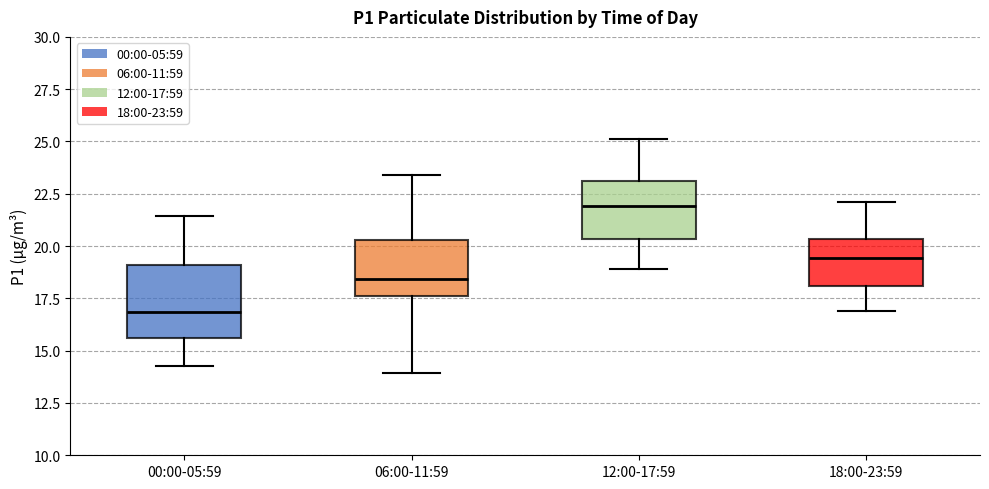

Reading left to right, transcribe this box plot: for each box, give where its median line is, the range the box spans, and where its two whiskers end, as read against the y-axis. The values are not printed on the chart, so give them approximately, as read against the axis.

00:00-05:59: median 17.0, box 15.5 to 19.0, whiskers 14.5 to 21.5
06:00-11:59: median 18.5, box 17.5 to 20.5, whiskers 14.0 to 23.5
12:00-17:59: median 22.0, box 20.5 to 23.0, whiskers 19.0 to 25.0
18:00-23:59: median 19.5, box 18.0 to 20.5, whiskers 17.0 to 22.0